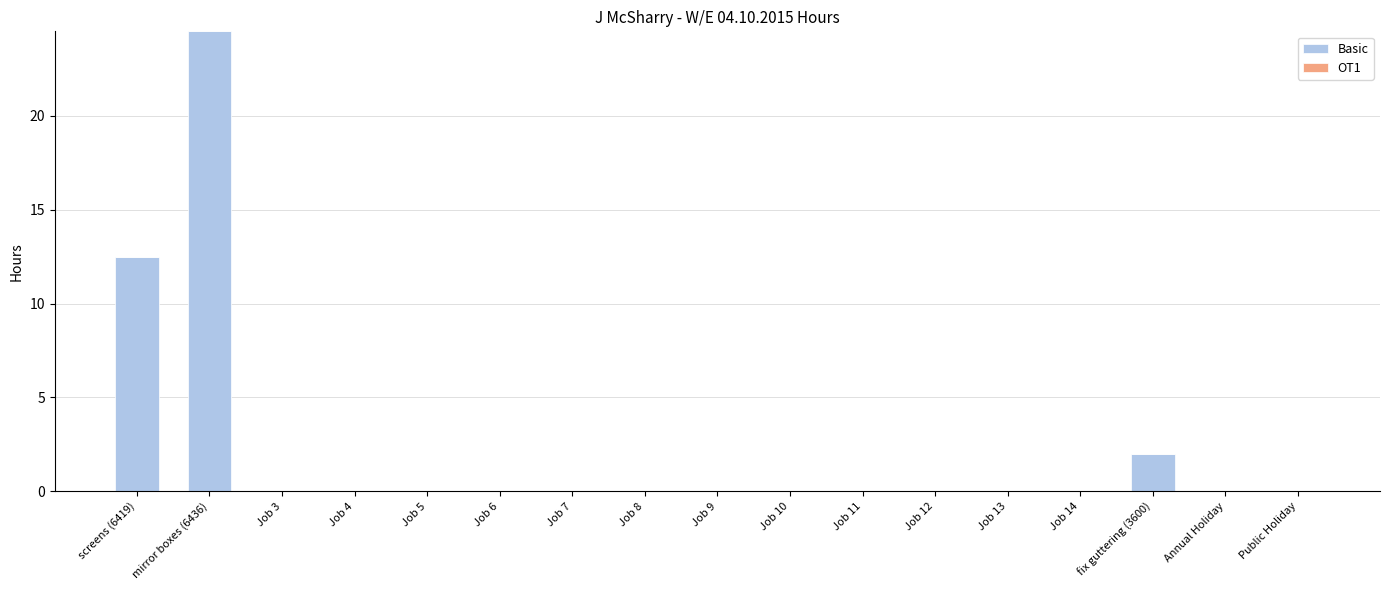

At which label is the value closest to 12?

screens (6419)